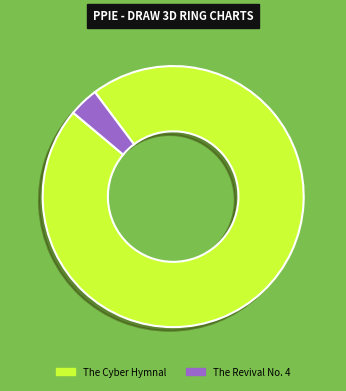

Rank the categories by value from highest to lowest.

The Cyber Hymnal, The Revival No. 4